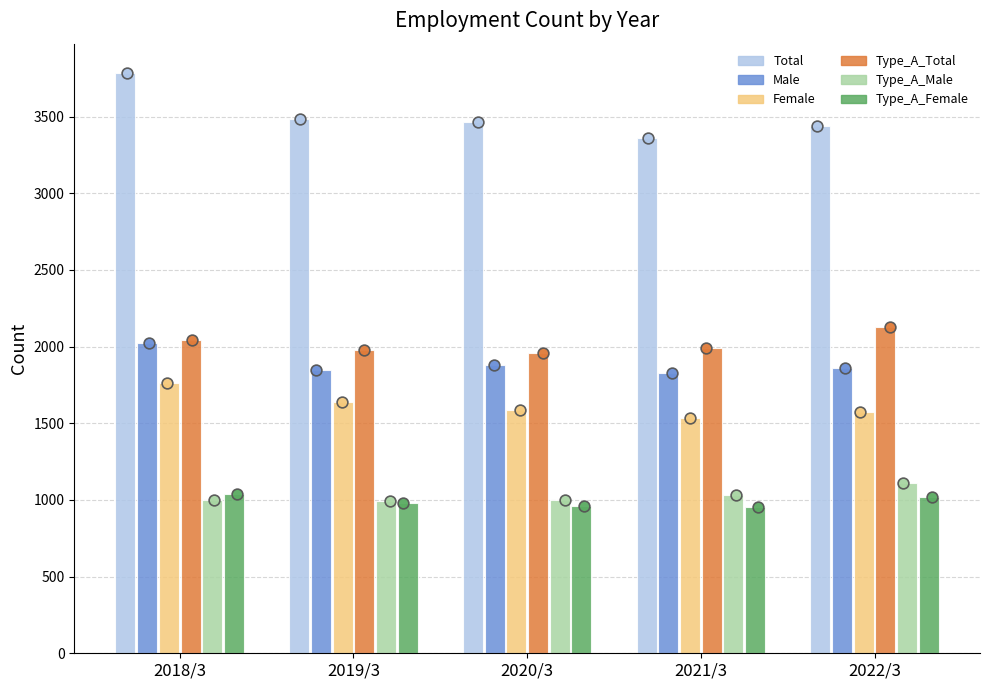

What are all the series names shown in the legend?

Total, Male, Female, Type_A_Total, Type_A_Male, Type_A_Female